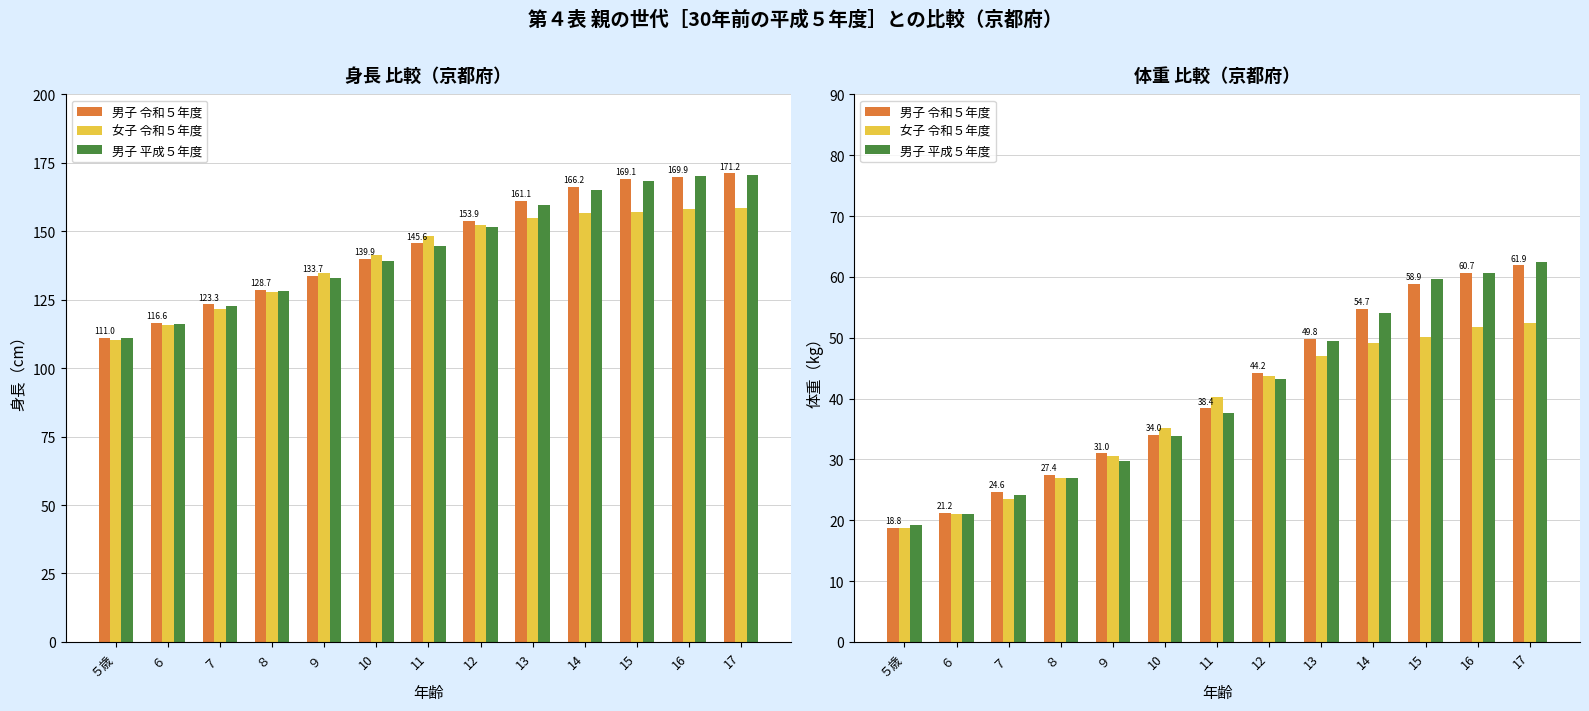

How many values in the 男子 令和５年度 series exceed 38?

7